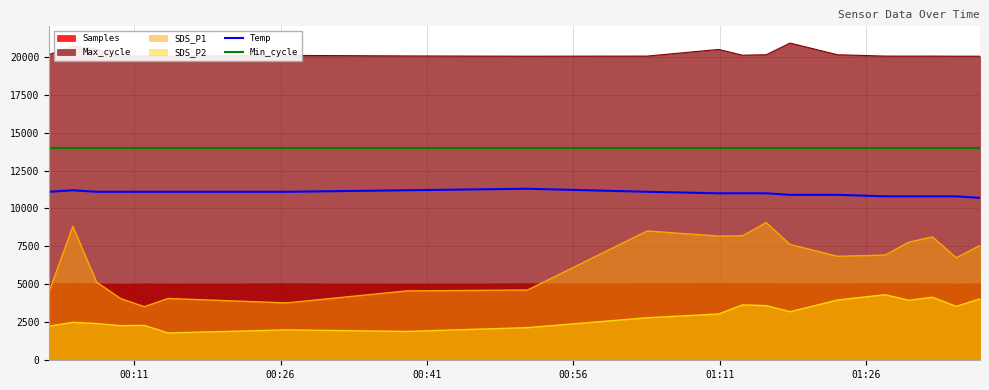

What is the lowest value of the SDS_P2 series?

1800.0